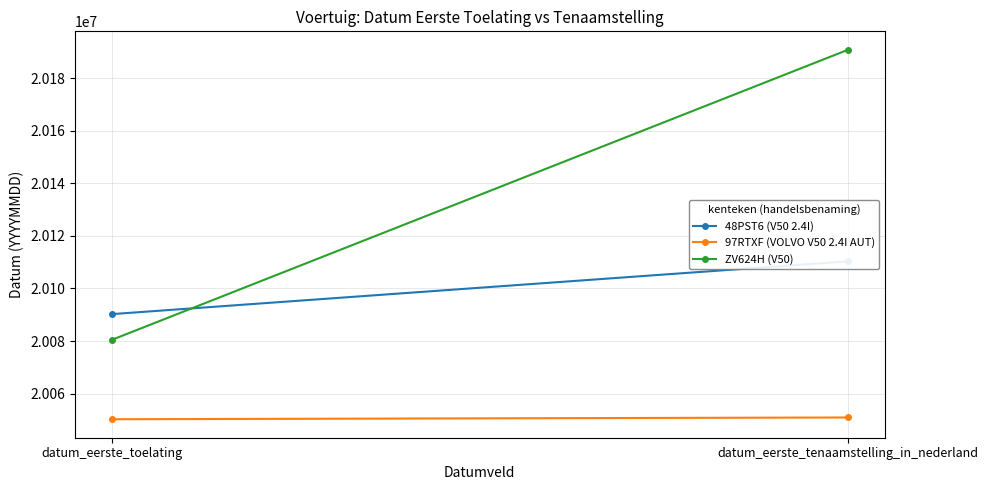

Reading left to right, extract all data points from this chart.

48PST6 (V50 2.4I): datum_eerste_toelating=20090228	datum_eerste_tenaamstelling_in_nederland=20110317
97RTXF (VOLVO V50 2.4I AUT): datum_eerste_toelating=20050228	datum_eerste_tenaamstelling_in_nederland=20050902
ZV624H (V50): datum_eerste_toelating=20080401	datum_eerste_tenaamstelling_in_nederland=20190823